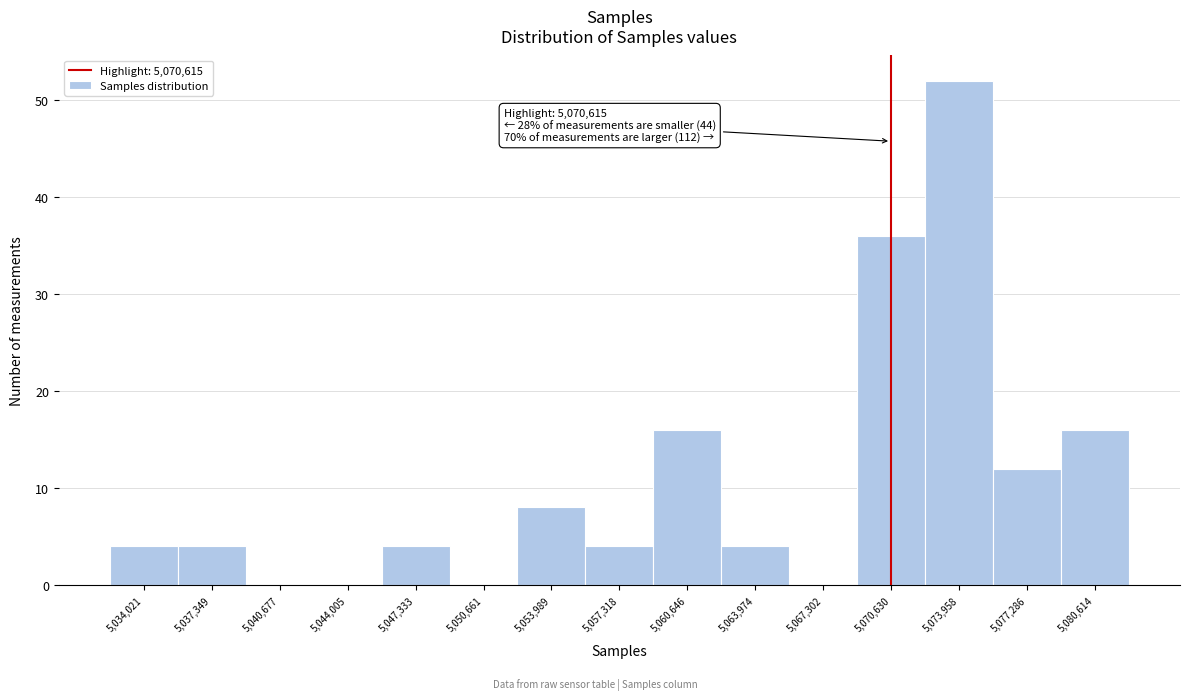

Over which range of the x-axis is the bar tallest?

5072500 to 5075500